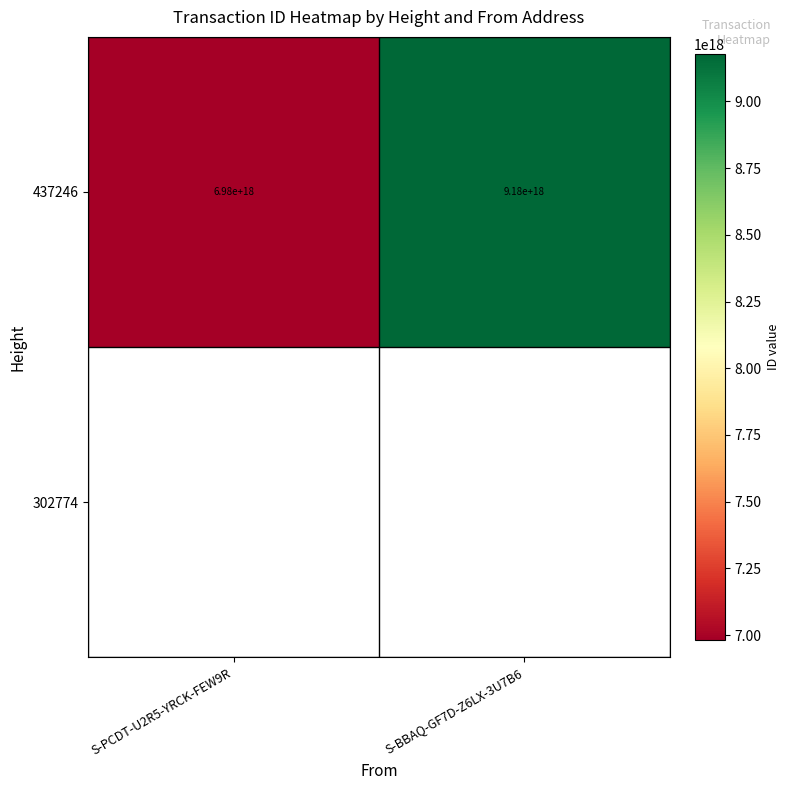

What is the difference between the maximum and minimum values?

2194037033418222592